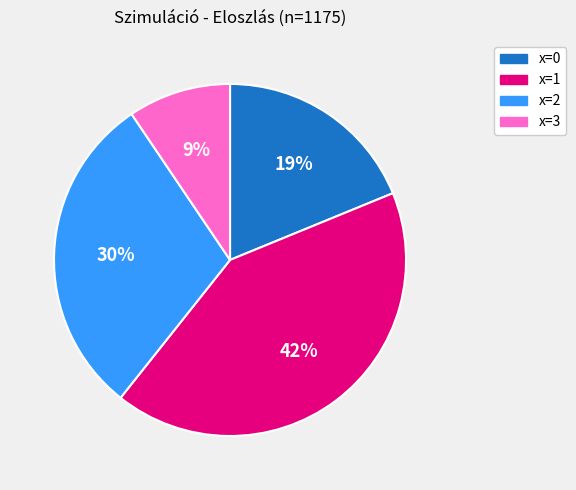

Is there a majority slice in this chart?

No